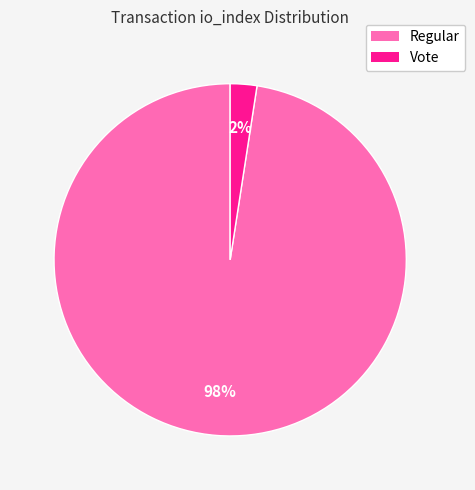

Is there any slice that represents more than half of the pie?

Yes